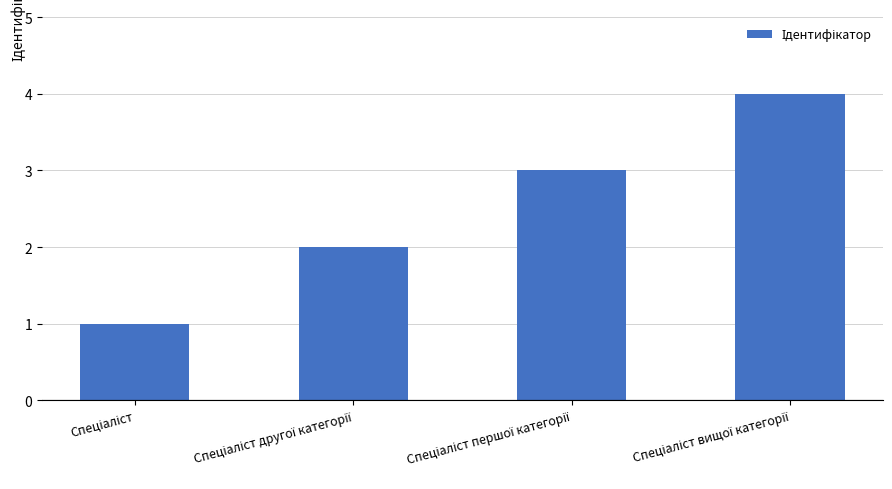

What is the difference between the maximum and minimum values?

3